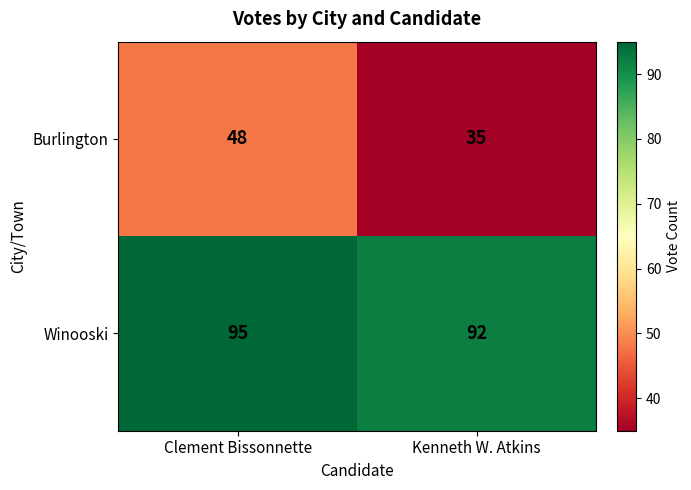

Count the number of categories in the chart.

2